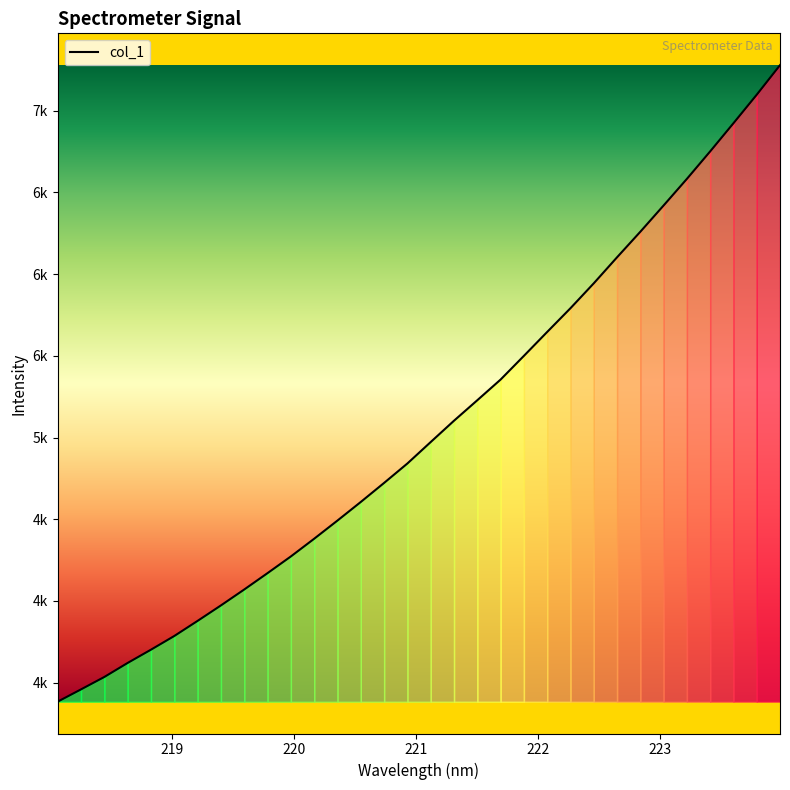

What is the label of the 26th point from the left?

222.8355